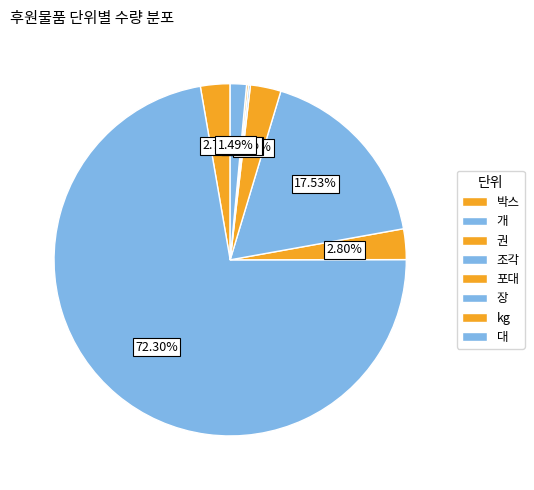

Is 개 the majority of the pie?

Yes